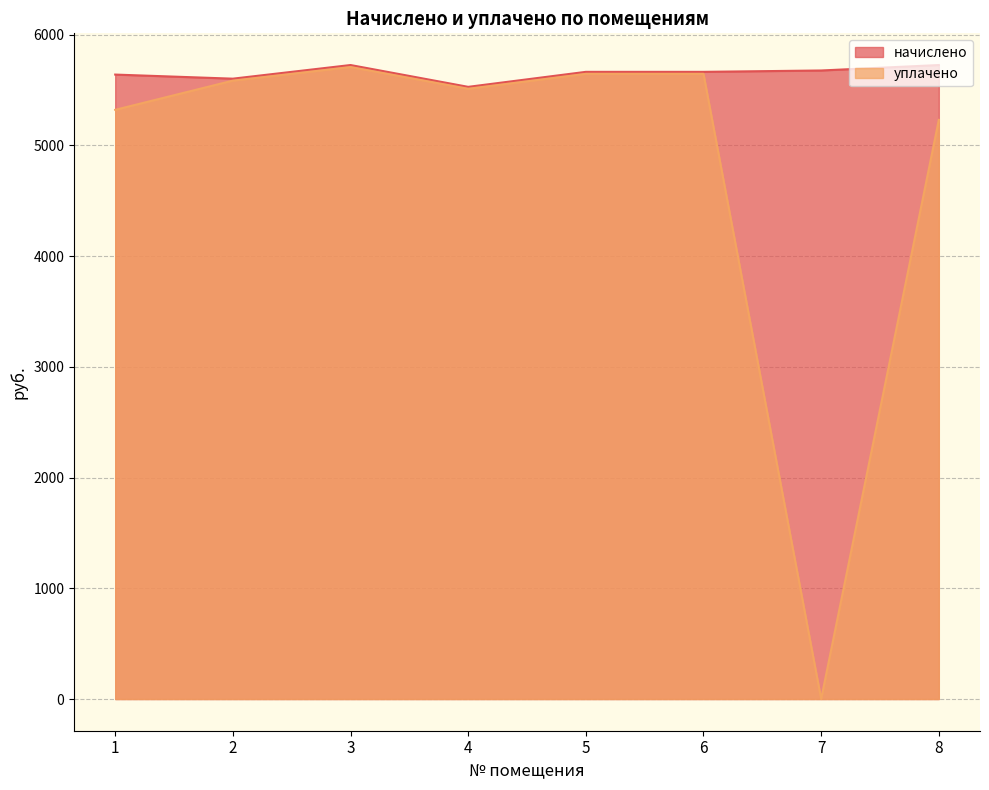

What is the difference between the maximum and minimum values in the уплачено series?

5706.9